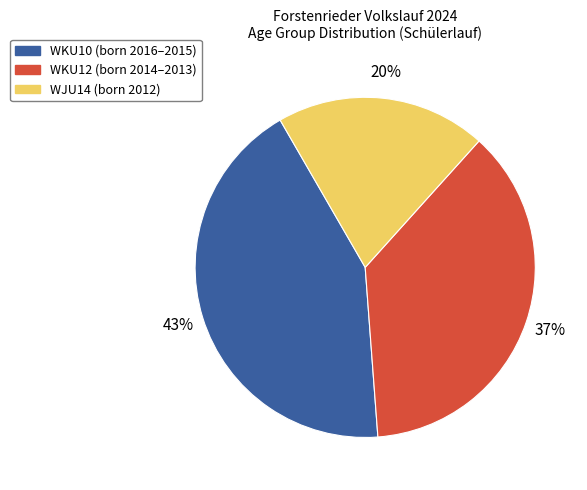

To the nearest percent, what is the difference between the largest and smallest slice percentages?

23%